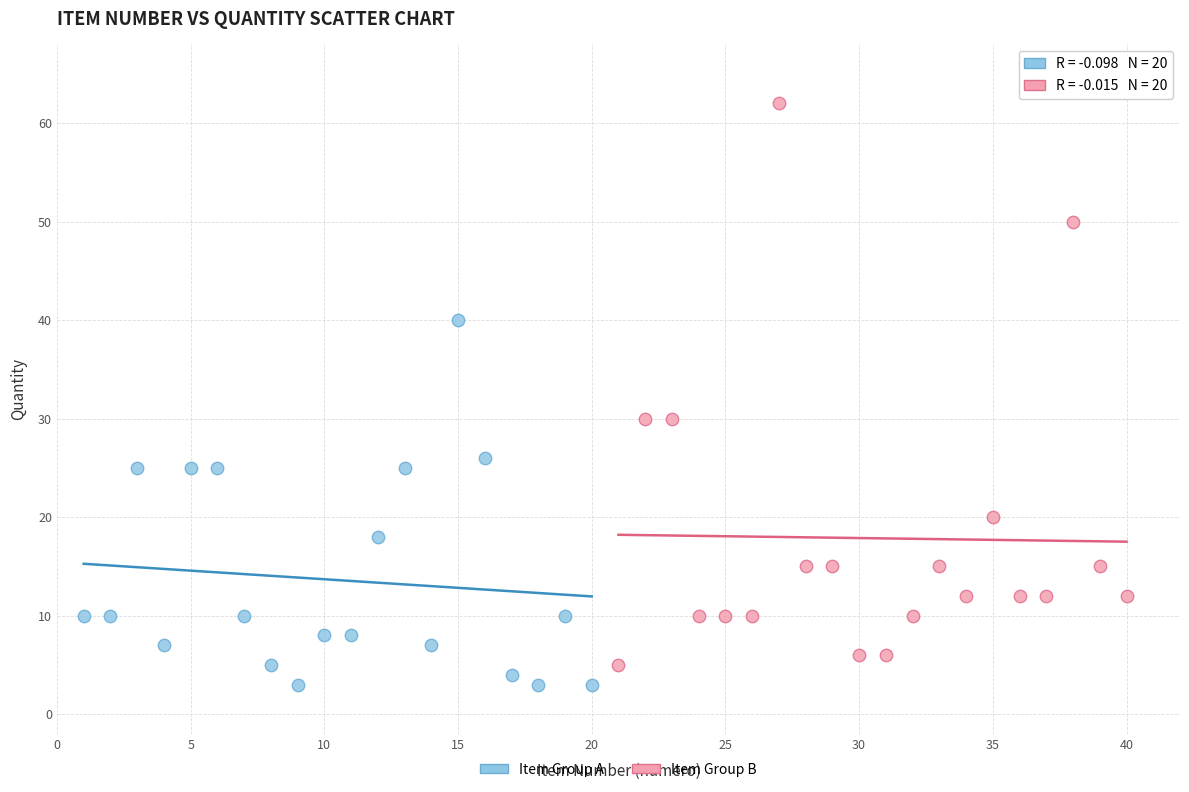

Which series reaches the maximum Y coordinate?

Item Group B